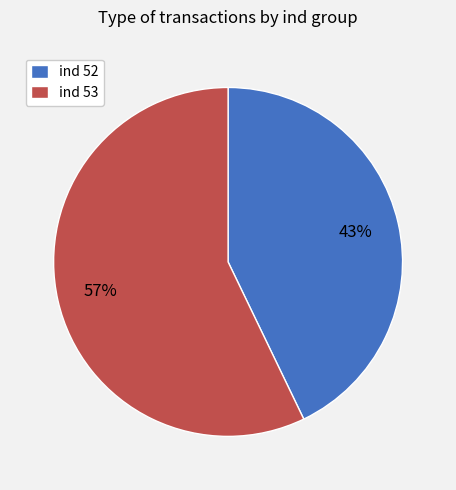

Rank the categories by value from highest to lowest.

ind 53, ind 52